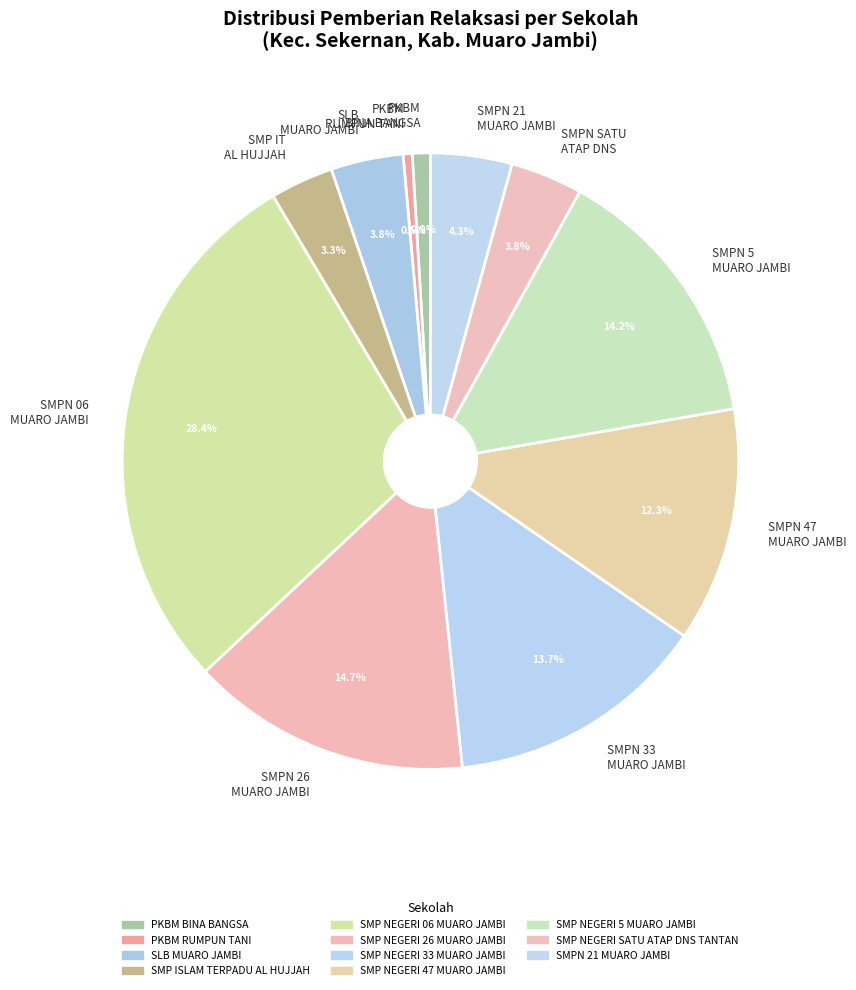

Does any single category account for the majority?

No